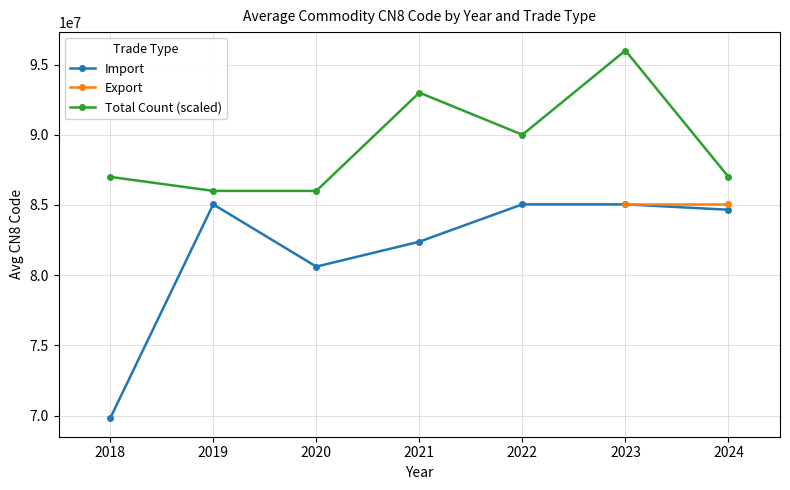

True or false: Total Count (scaled) and Import cross at least once.

False